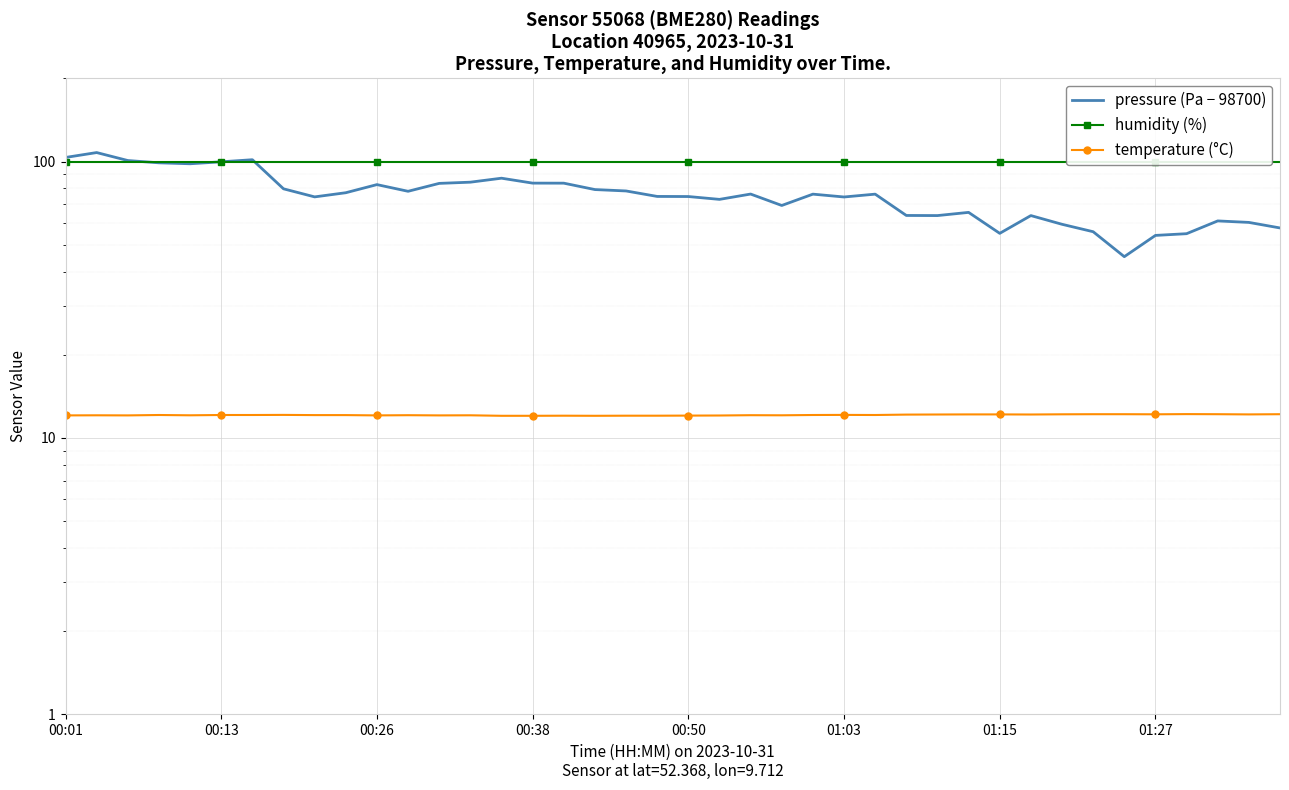

True or false: temperature (°C) and humidity (%) intersect in this chart.

False